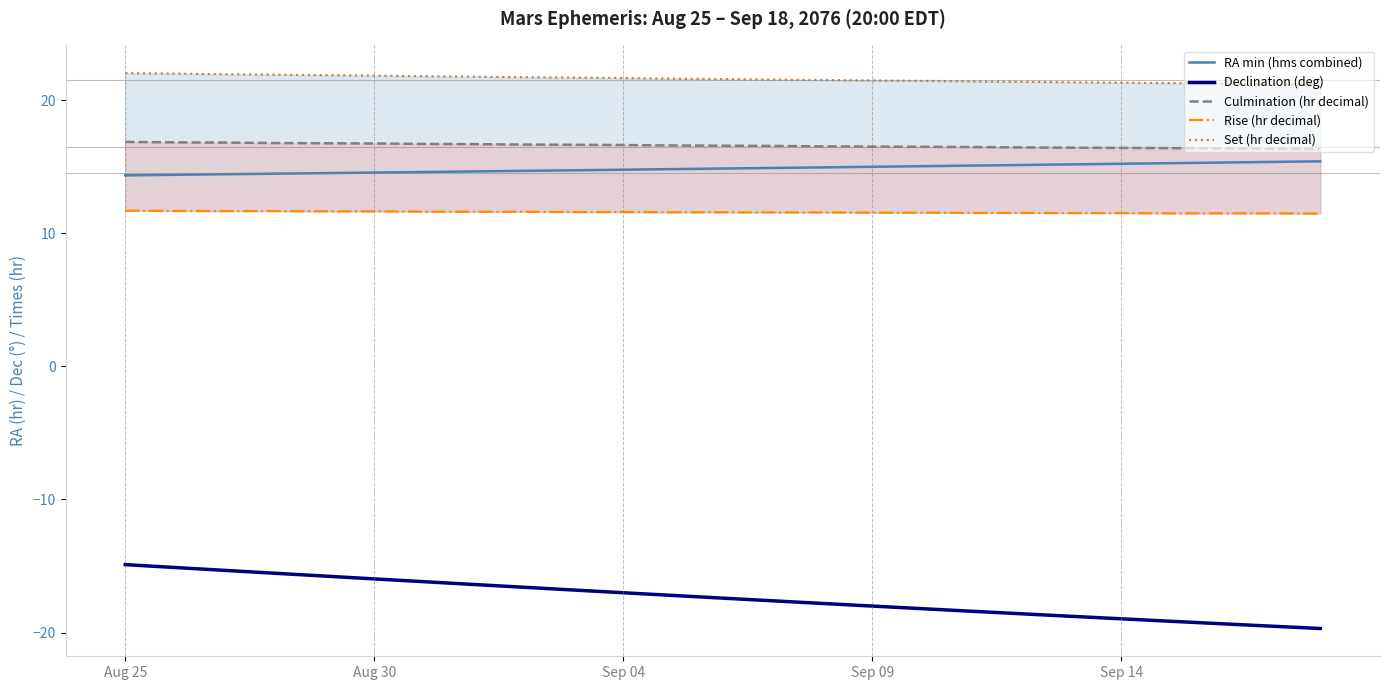

What is the sum of all Set (hr decimal) values?

539.9